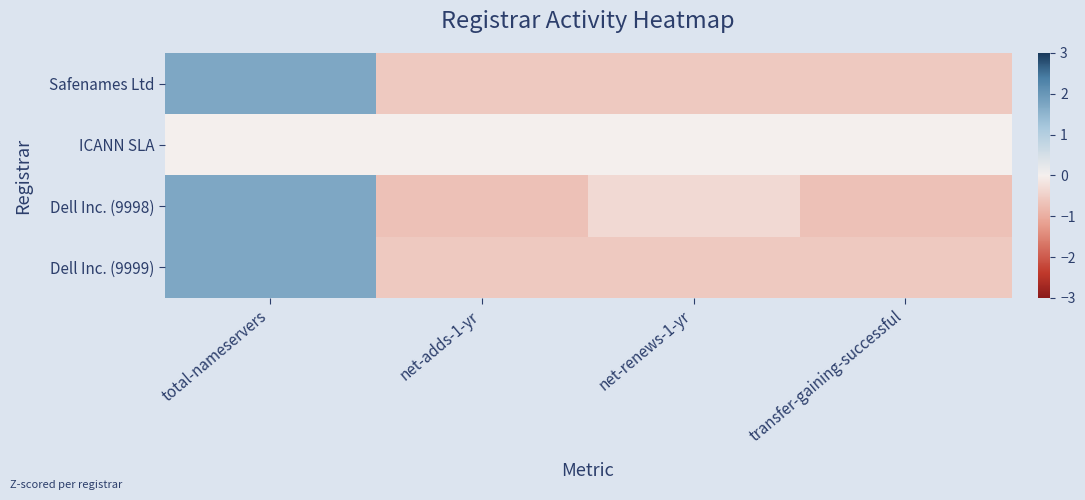

What is the spread (max minus min) of values at total-nameservers?

1.7